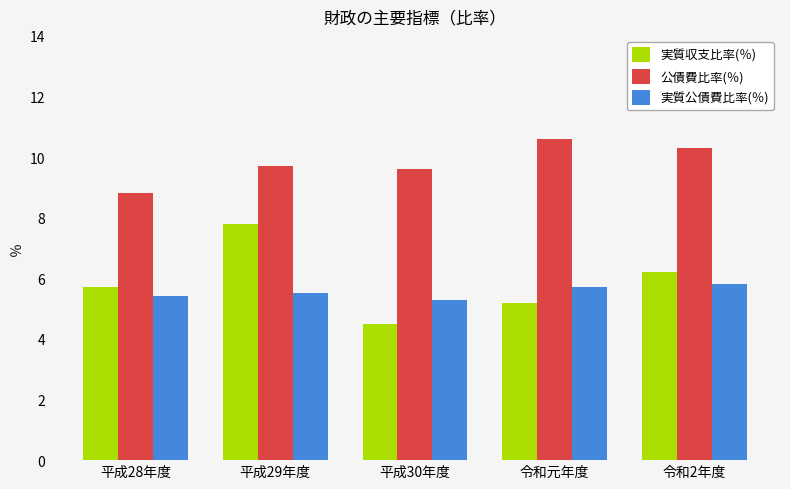

What is the difference between the highest and lowest values at 平成28年度?

3.4